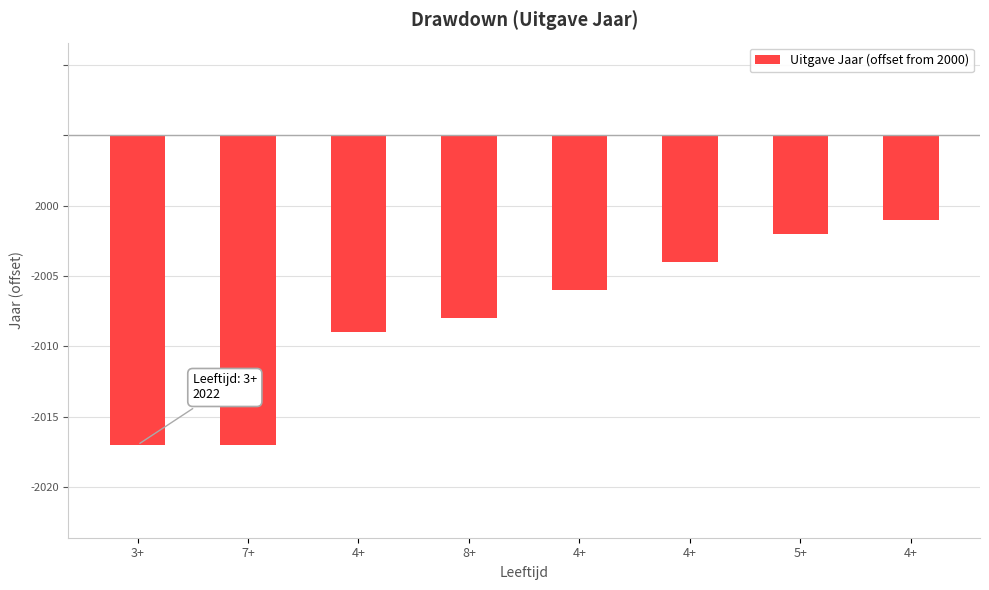

The chart shows a value of -9 at 4+. True or false?

False